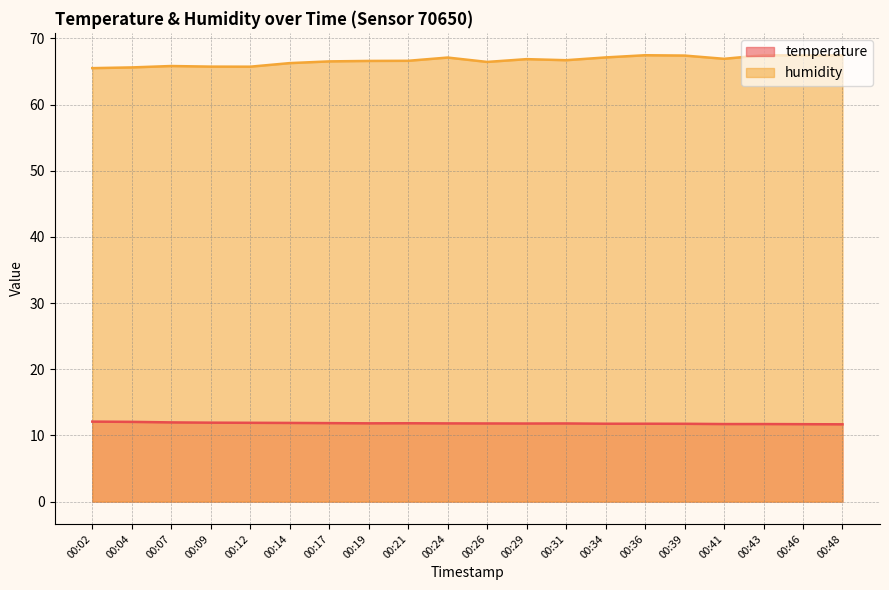

What is the difference between the maximum and minimum values in the humidity series?

2.0